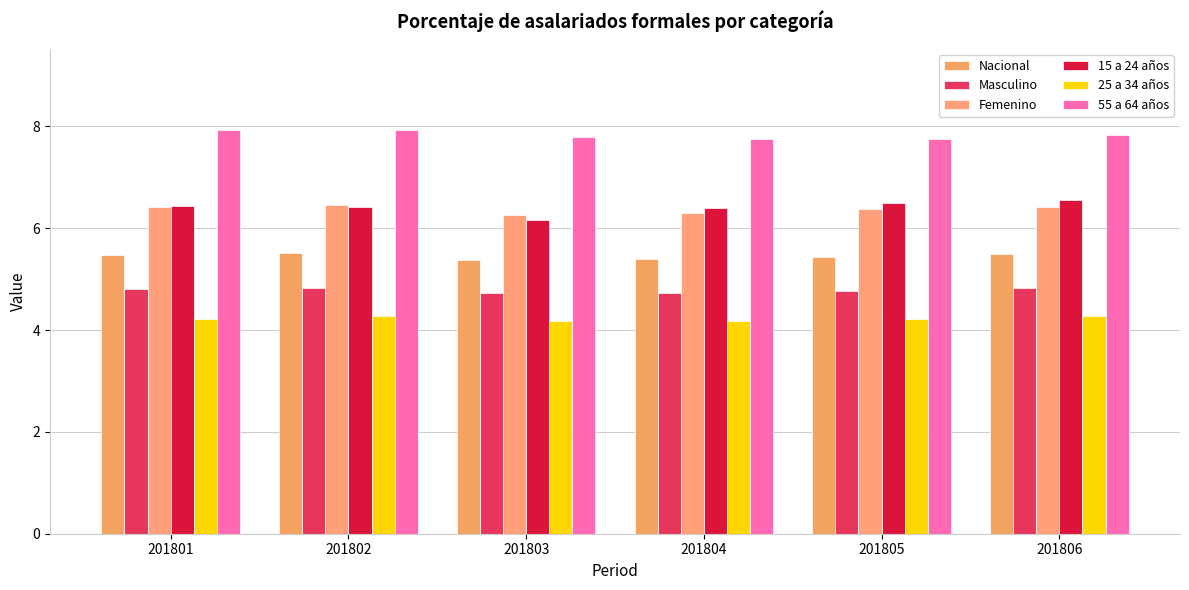

Which series changed the most between 201803 and 201805?

15 a 24 años